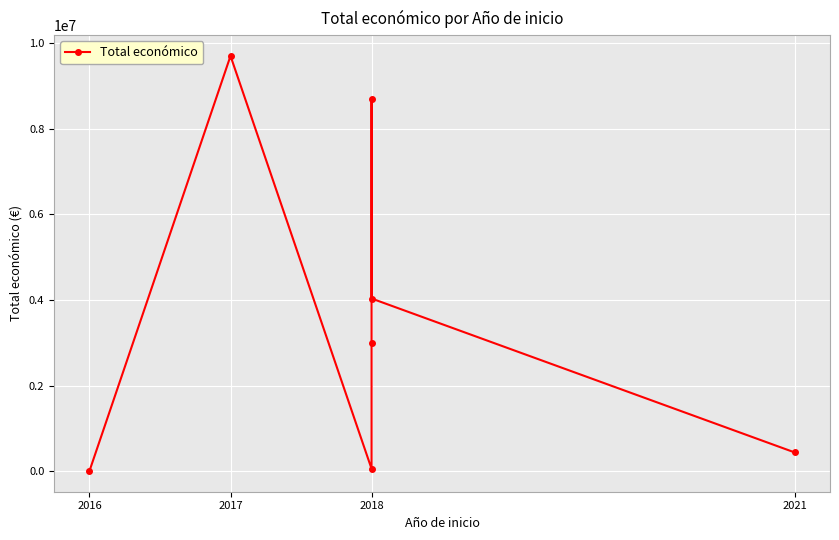

How many points are lower than both their immediate neighbors (excluding endpoints)?

1